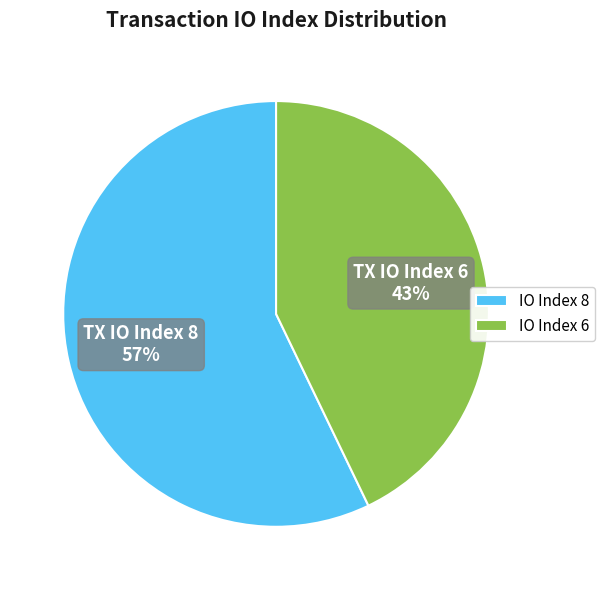

Between IO Index 8 and IO Index 6, which is larger?

IO Index 8